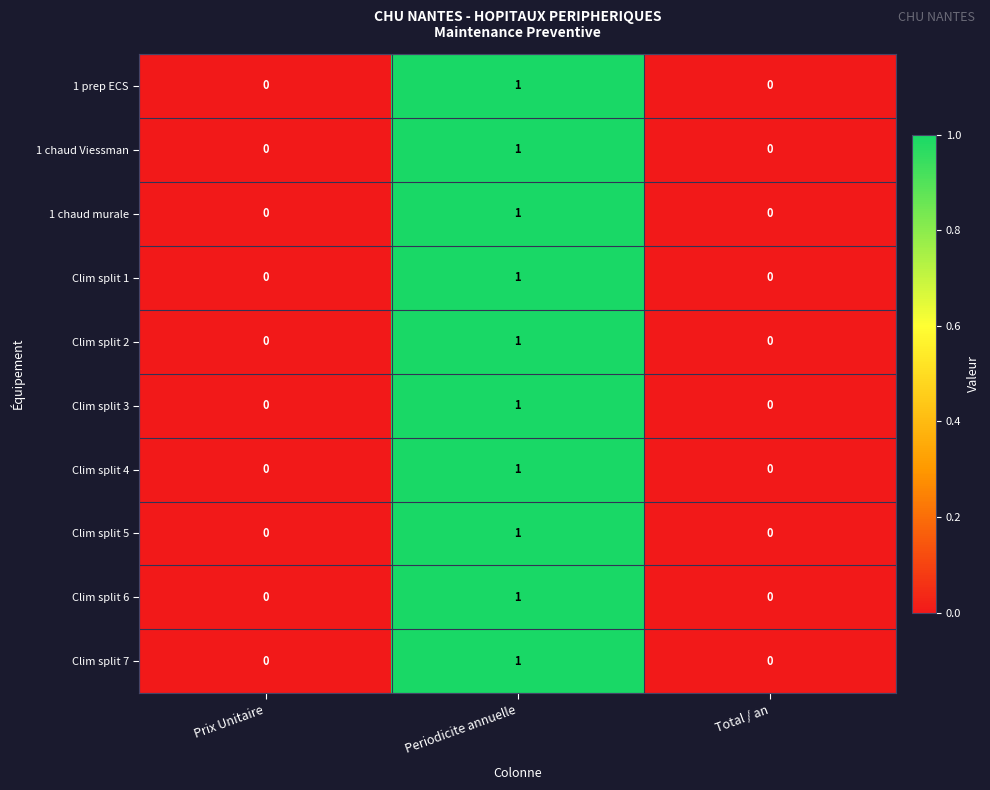

The value of 1 chaud Viessman at Total / an is 1. True or false?

False